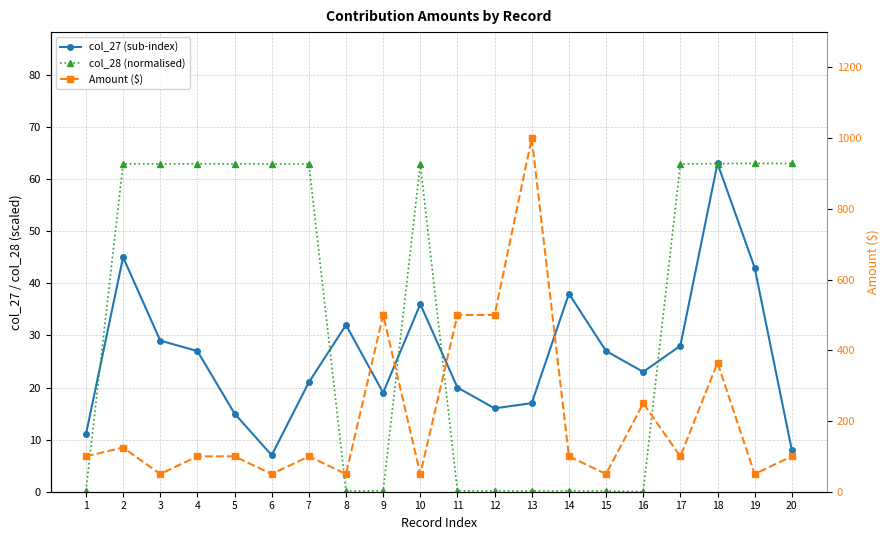

Reading left to right, extract all data points from this chart.

col_27 (sub-index): 1=11.0	2=45.0	3=29.0	4=27.0	5=15.0	6=7.0	7=21.0	8=32.0	9=19.0	10=36.0	11=20.0	12=16.0	13=17.0	14=38.0	15=27.0	16=23.0	17=28.0	18=63.0	19=43.0	20=8.0
col_28 (normalised): 1=0.2	2=62.9	3=62.9	4=62.9	5=62.9	6=62.9	7=62.9	8=0.1	9=0.2	10=62.9	11=0.2	12=0.2	13=0.2	14=0.1	15=0.1	16=0.0	17=62.9	18=63.0	19=63.0	20=63.0
Amount ($): 1=100.0	2=125.0	3=50.0	4=100.0	5=100.0	6=50.0	7=100.0	8=50.0	9=500.0	10=50.0	11=500.0	12=500.0	13=1000.0	14=100.0	15=50.0	16=250.0	17=100.0	18=364.7	19=50.0	20=100.0